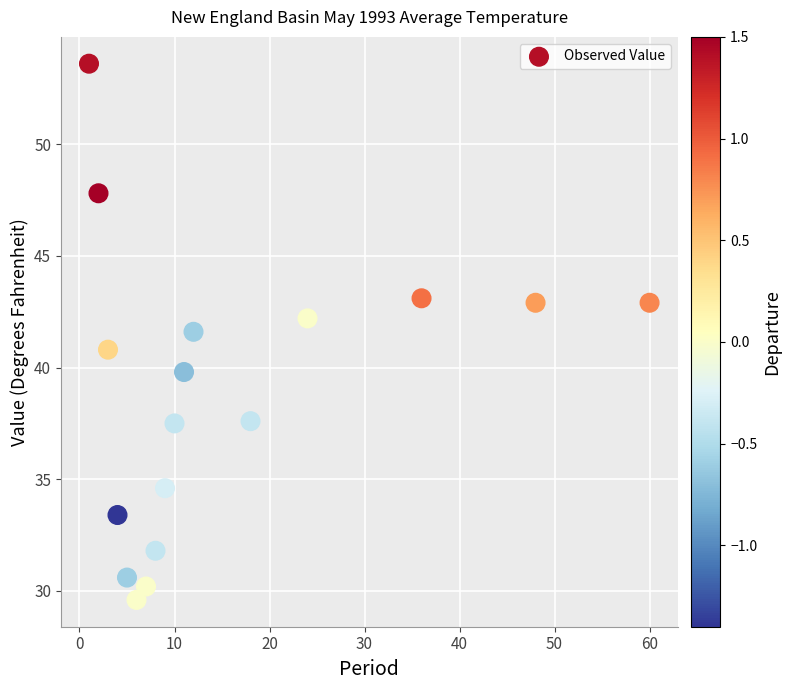

What is the range of X values (max minus min)?

59.0